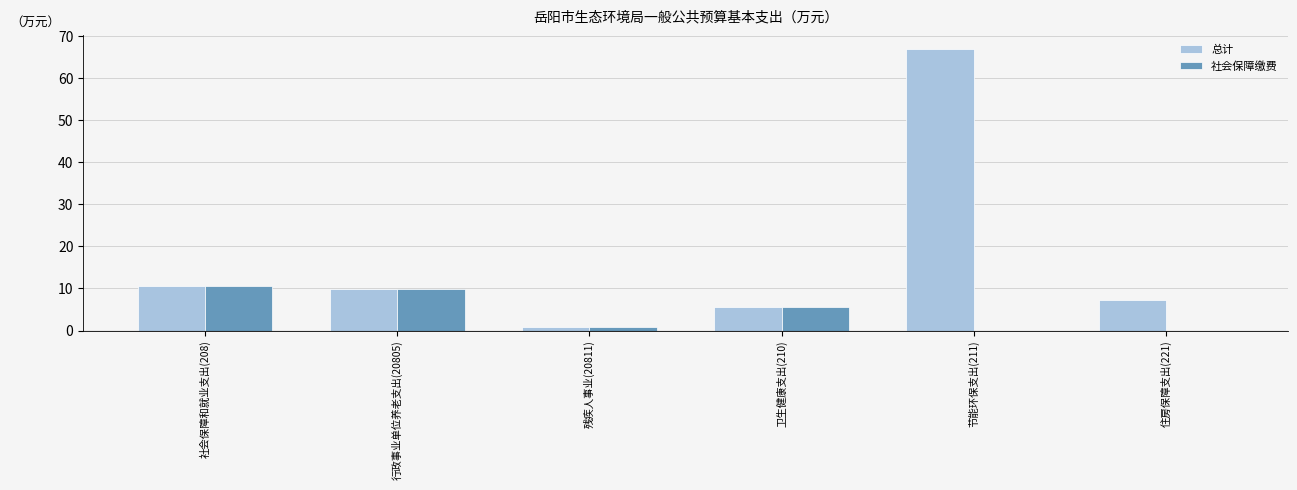

Where is 社会保障缴费 nearest to the value 5?

卫生健康支出(210)